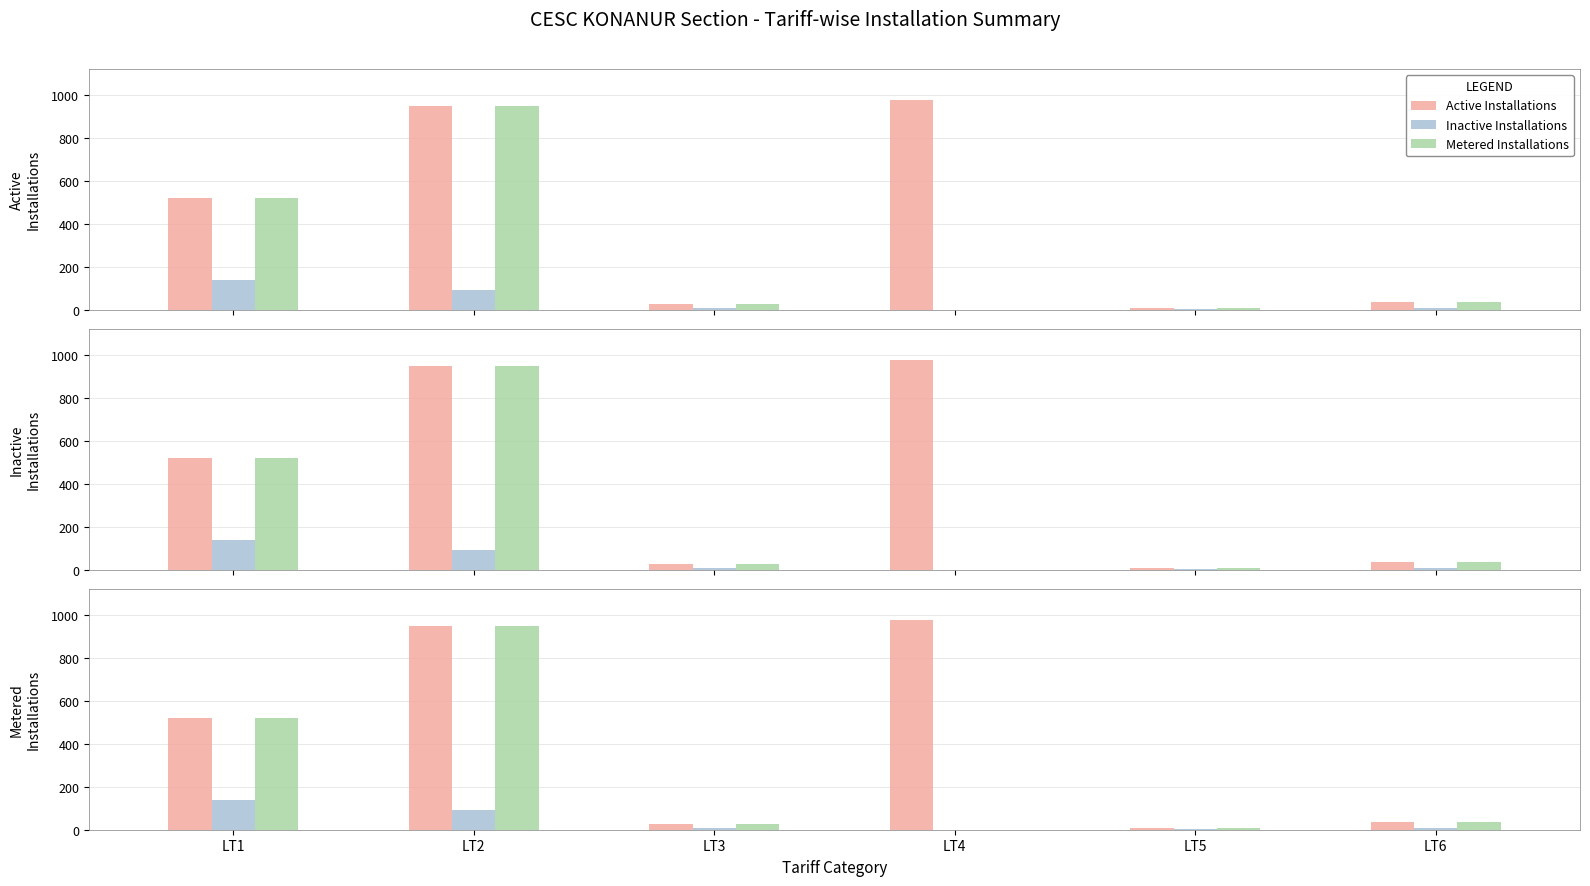

What is the spread (max minus min) of values at LT5?

5